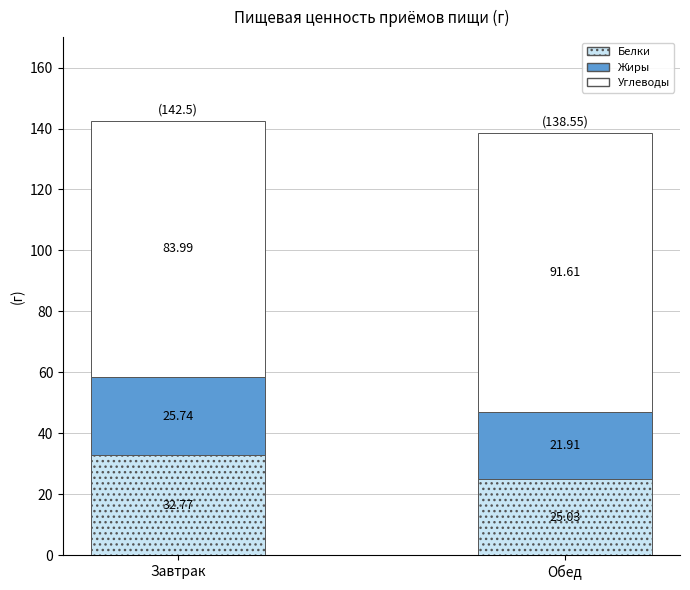

Where does the Белки series first go above 32?

Завтрак